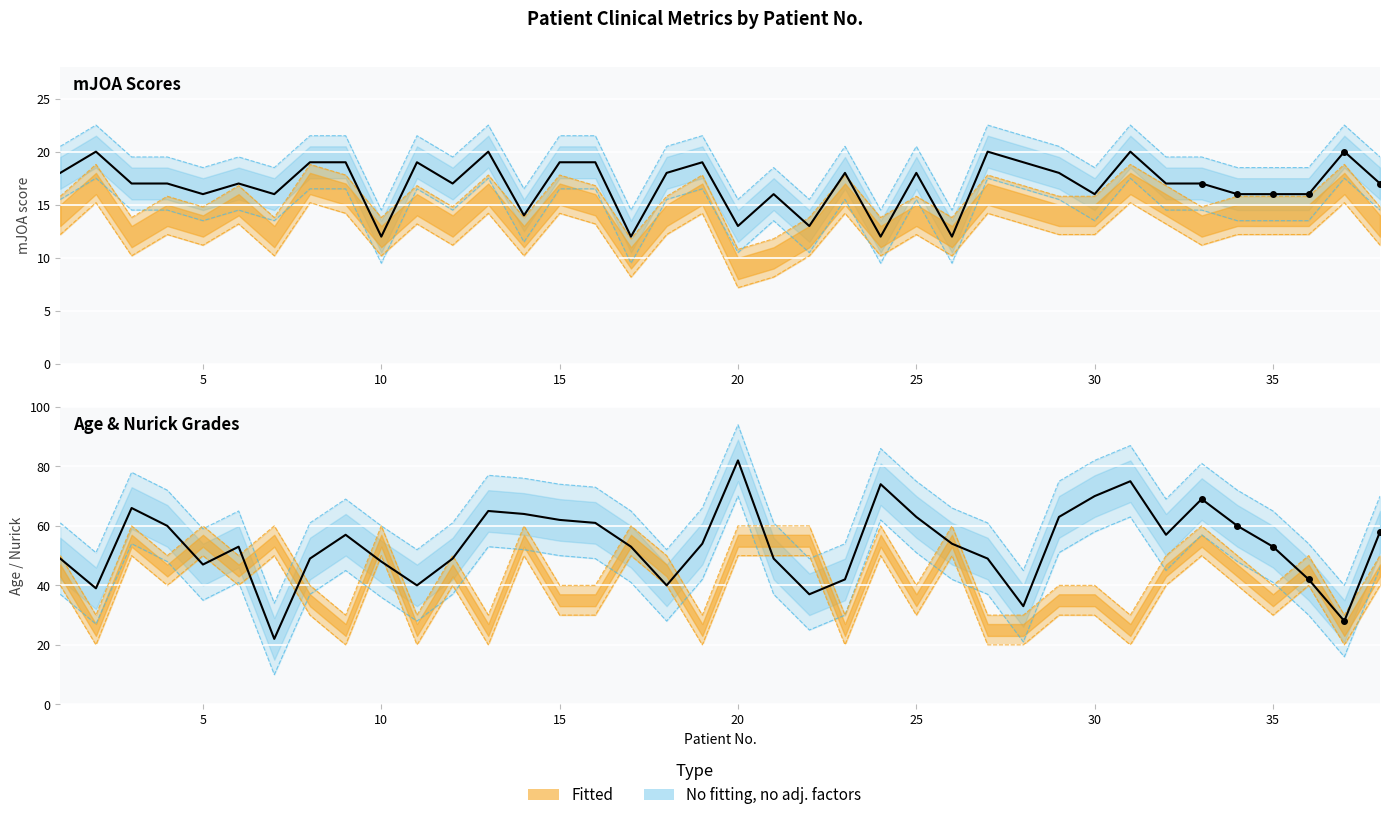

How many lines are shown in the chart?

4